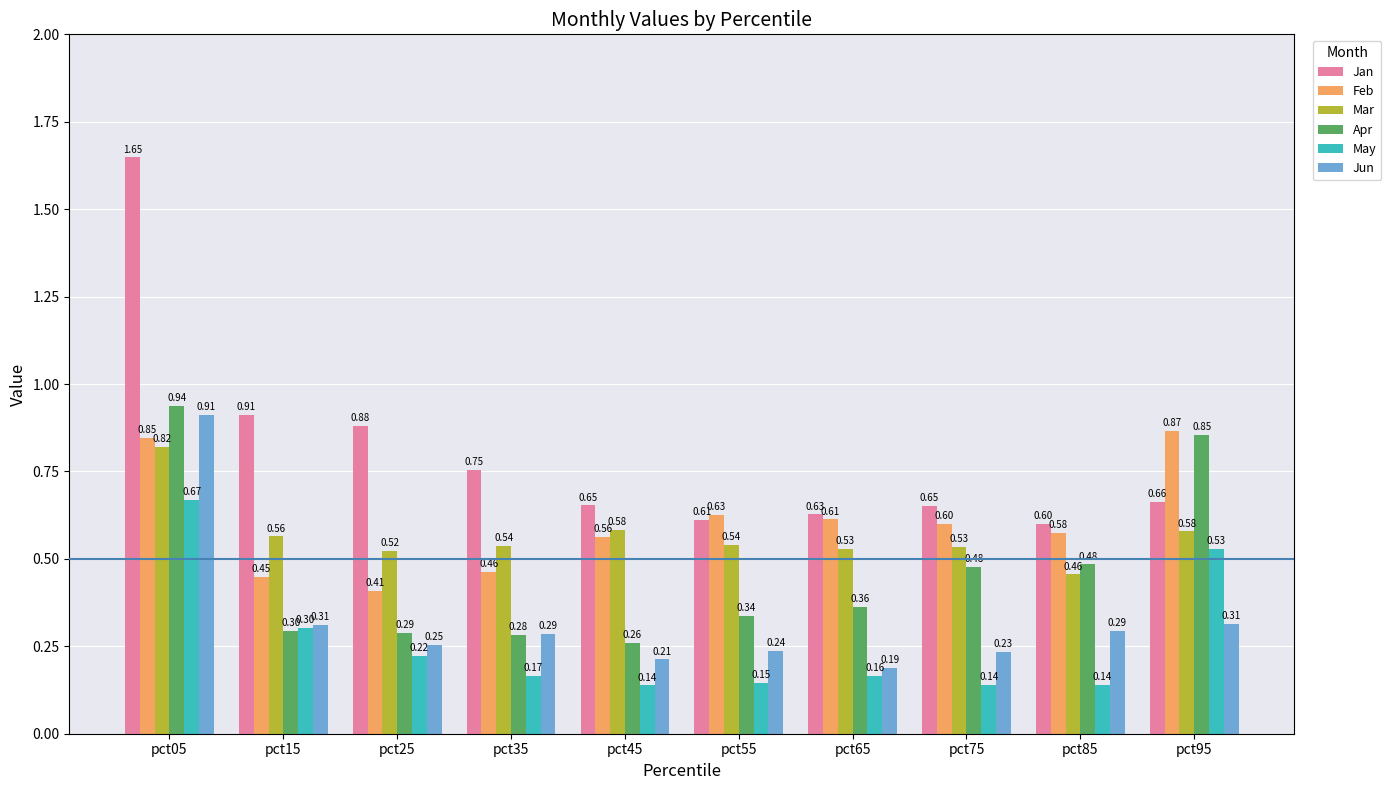

Are the bars grouped side by side (vs. stacked)?

Yes